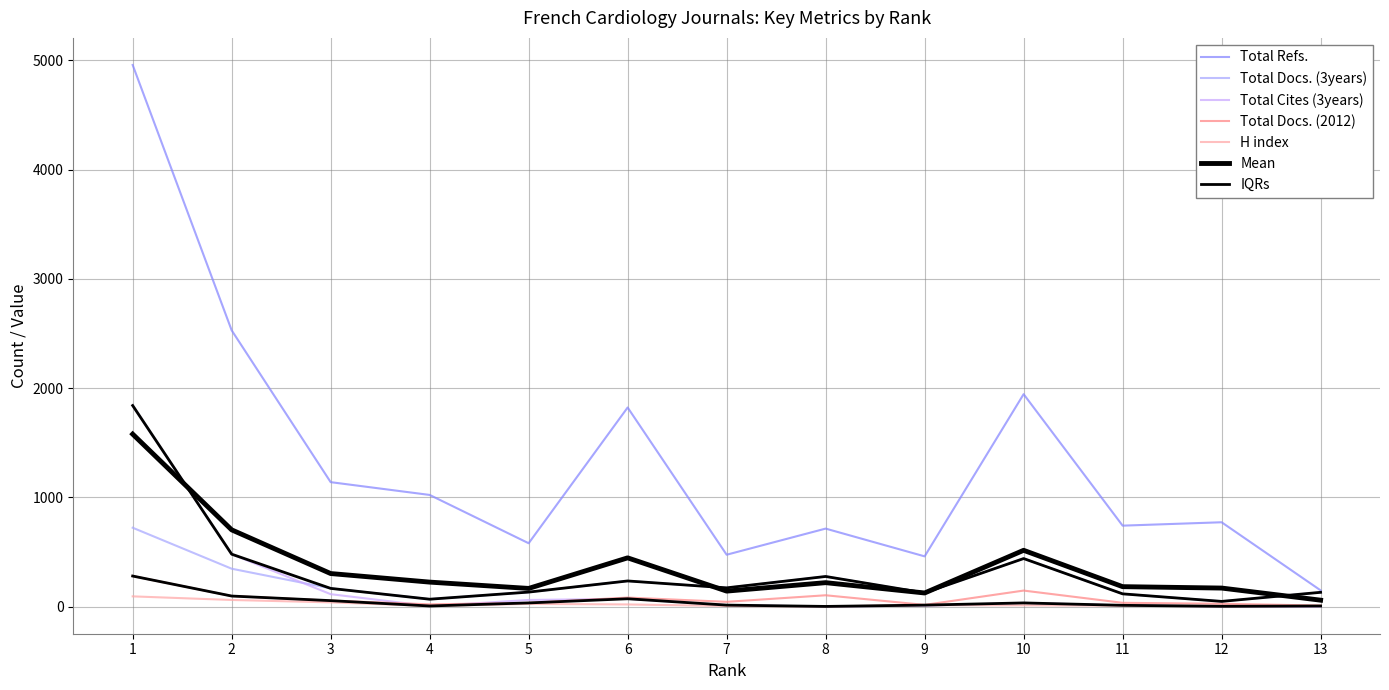

Is this an area chart (filled region under the line)?

No